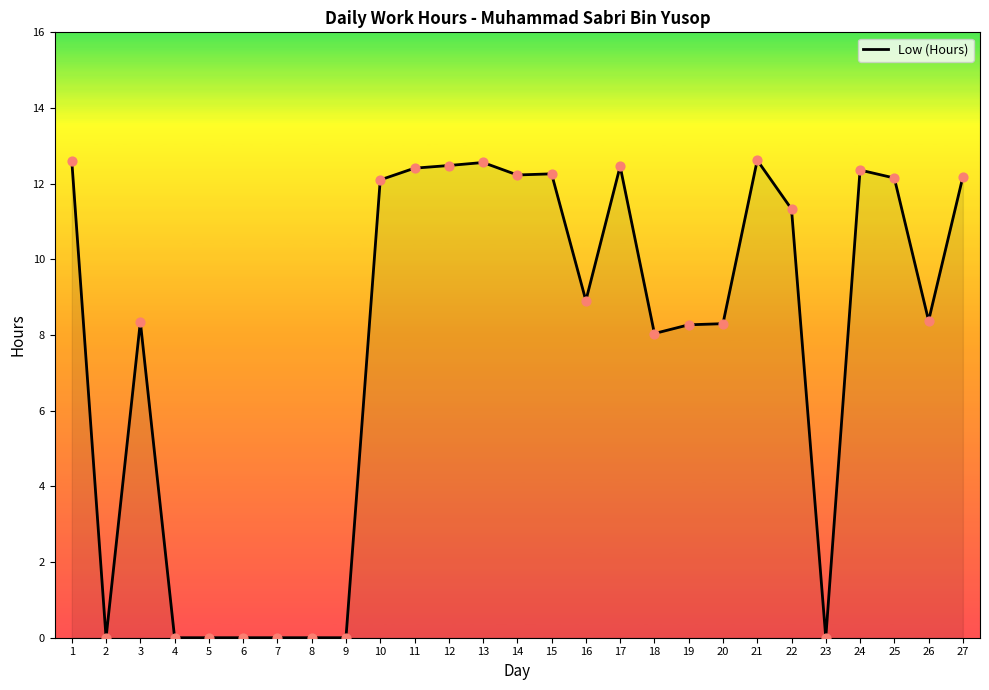

Which has a higher value, 20 or 21?

21